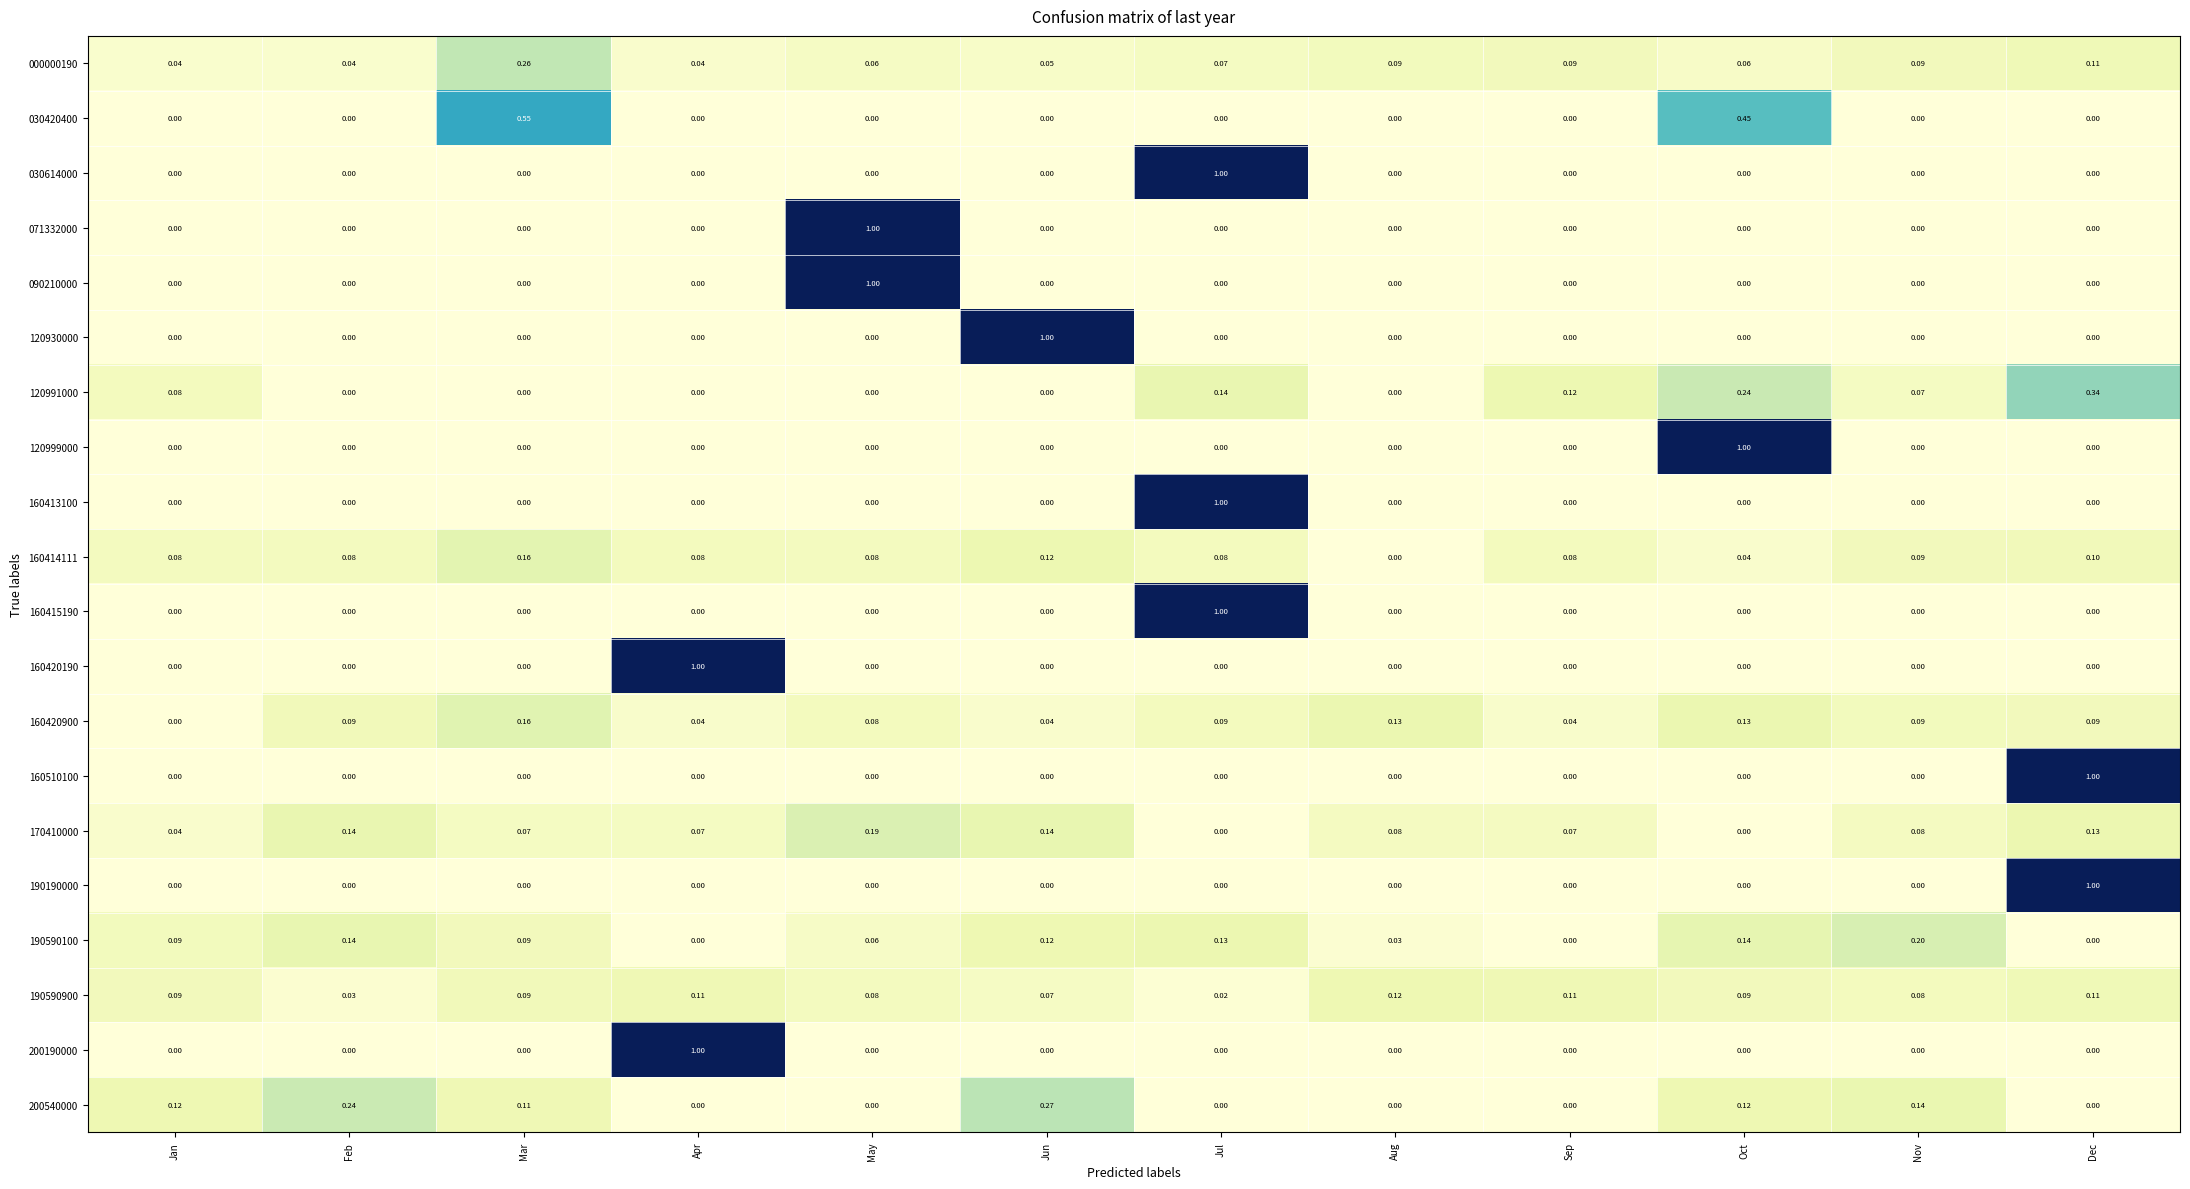

Which category has the highest value in the 160415190 series?

Jul